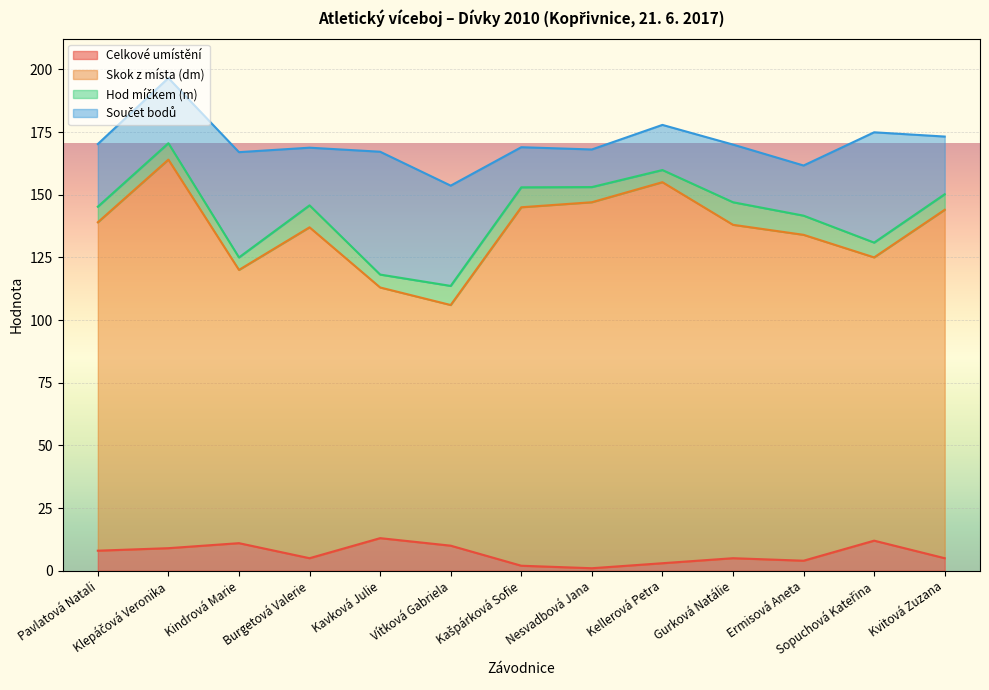

Between Pavlatová Natali and Kvitová Zuzana, which is larger?

Pavlatová Natali